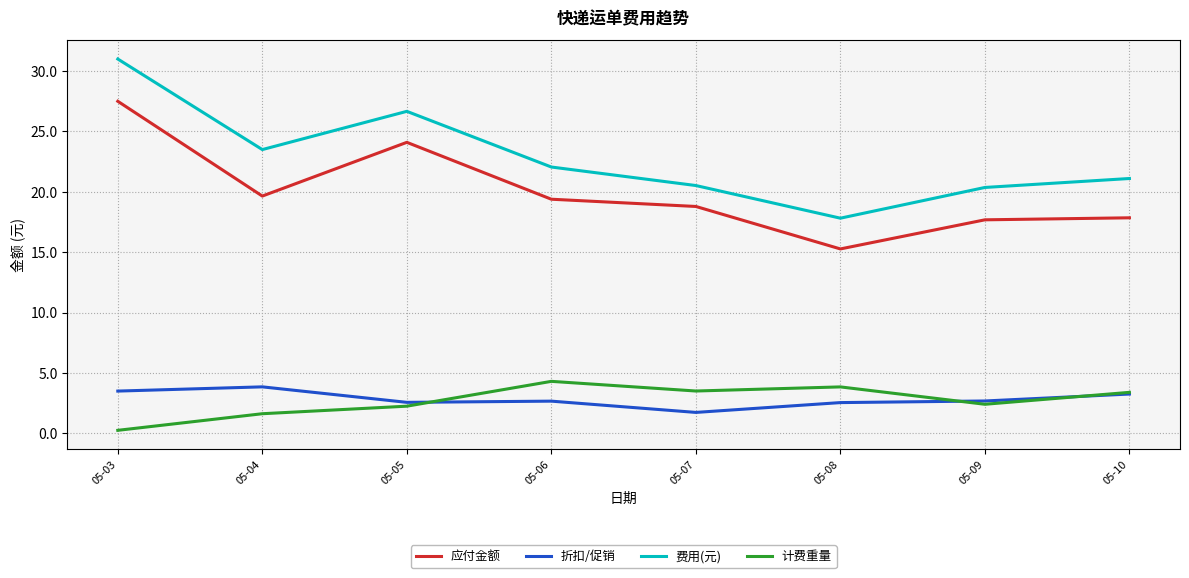

What is the maximum value for 应付金额?

27.5